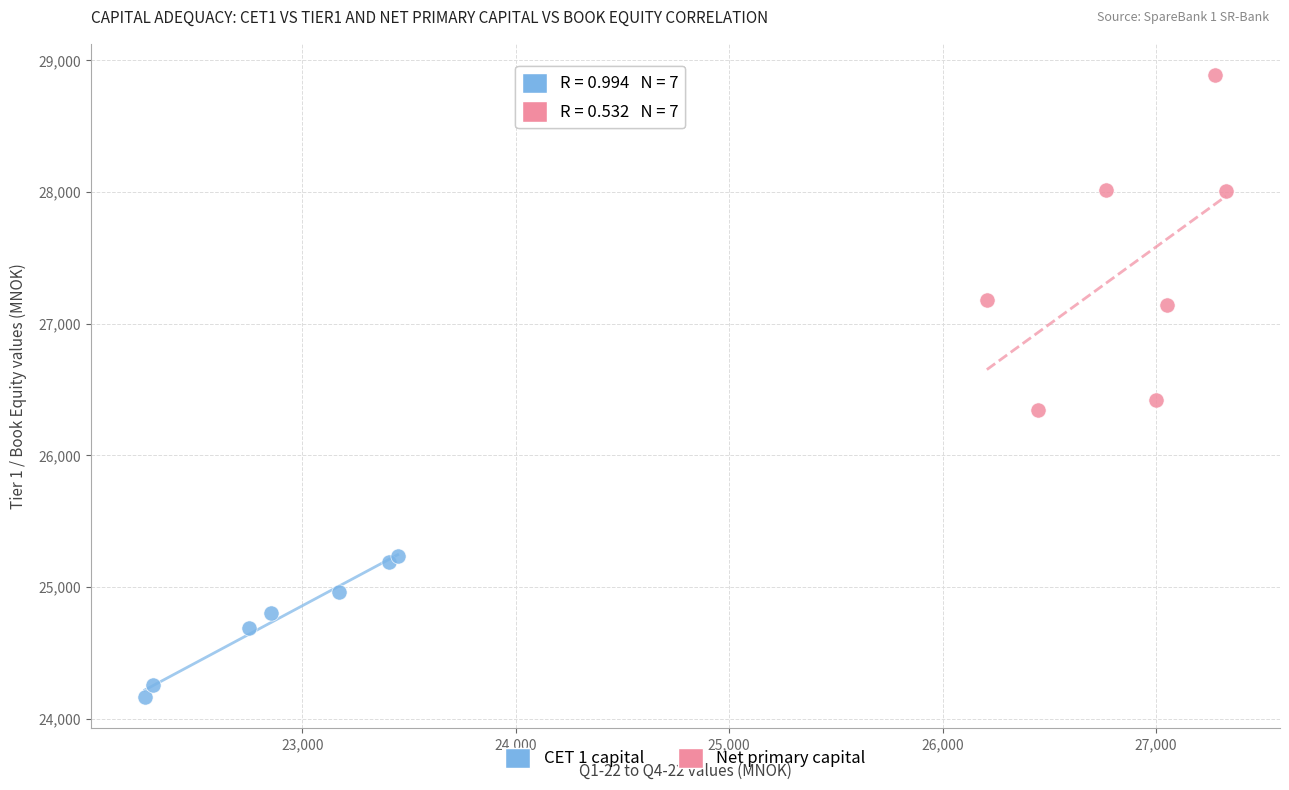

What are all the series names shown in the legend?

CET 1 capital, Net primary capital